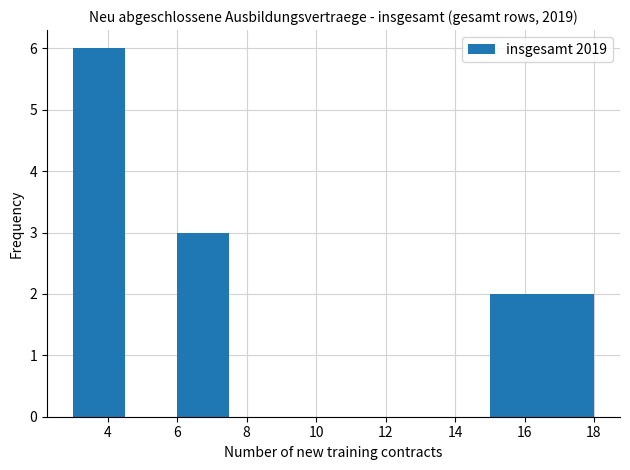

How tall is the bar that spans 6.0 to 7.5 on the x-axis? Neither the bar edges nor the heights are printed on the chart, so give them approximately, as read against the axes.

3